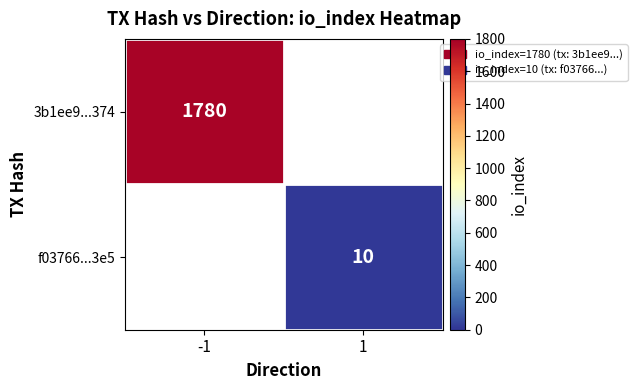

Count the number of categories in the chart.

2